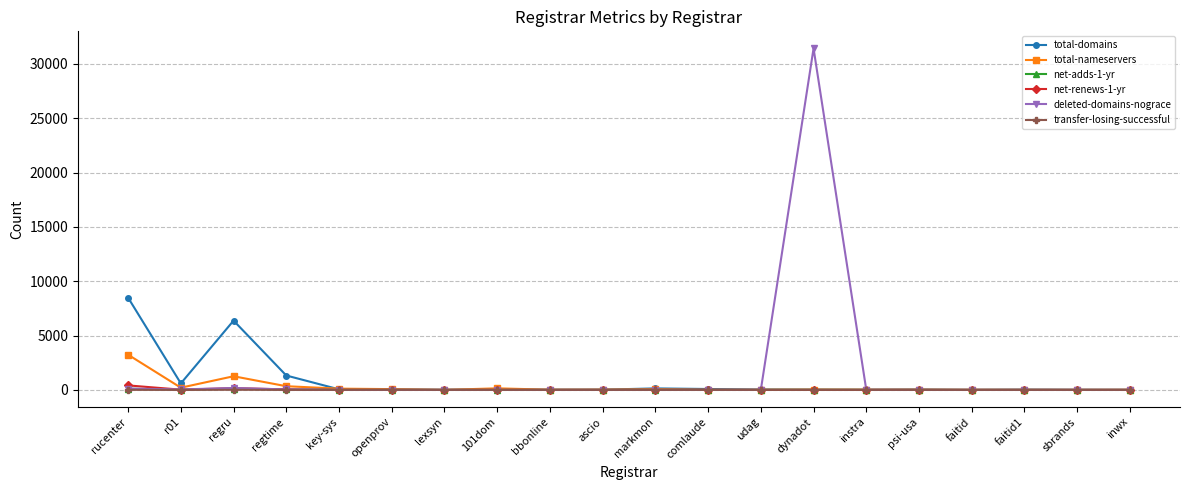

True or false: deleted-domains-nograce has a value of 17216 at sbrands.

False